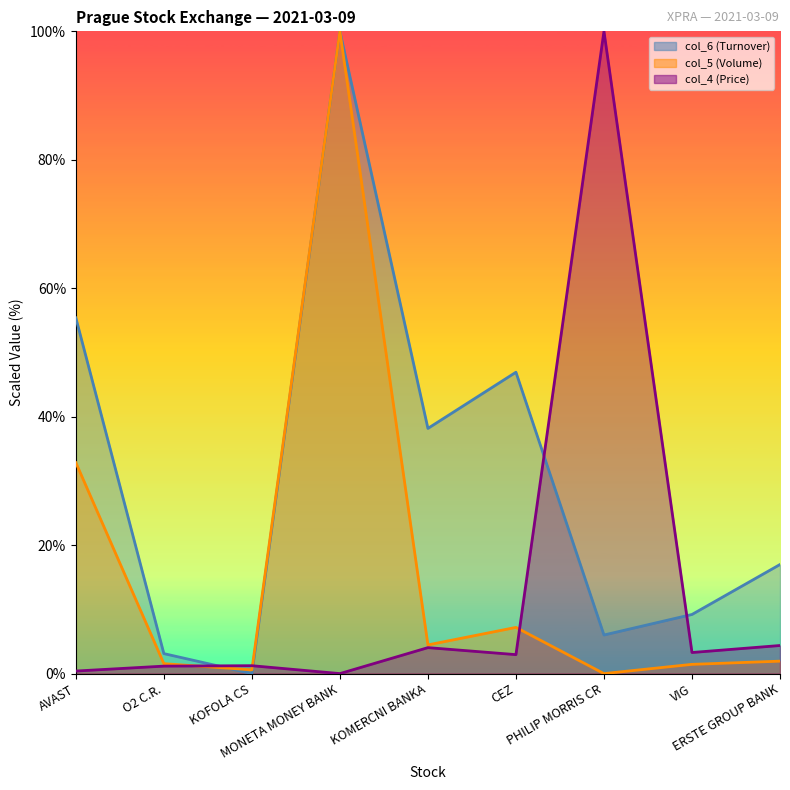

Which series ends up on top after the final intersection of col_4 (Price) and col_6 (Turnover)?

col_6 (Turnover)